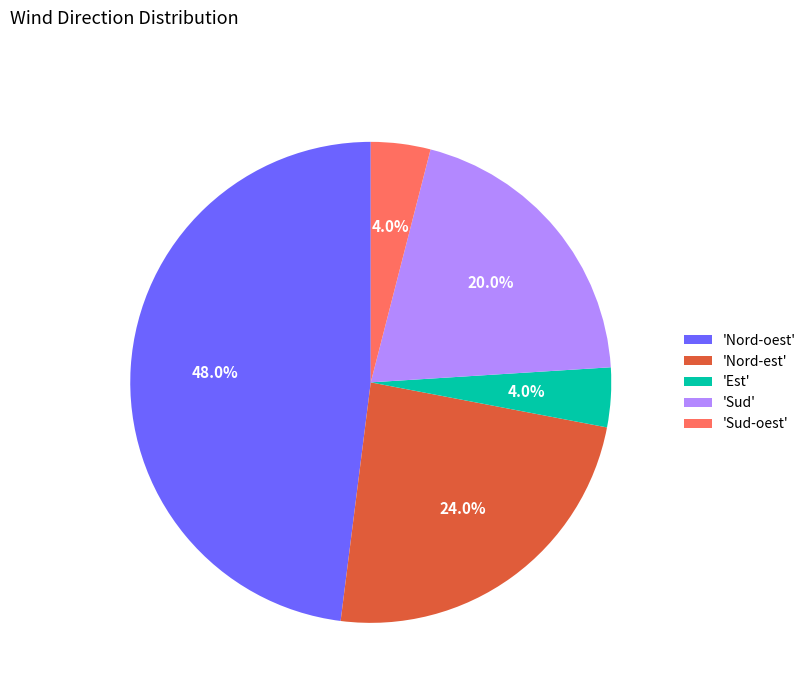

Which slice is the largest?

'Nord-oest'